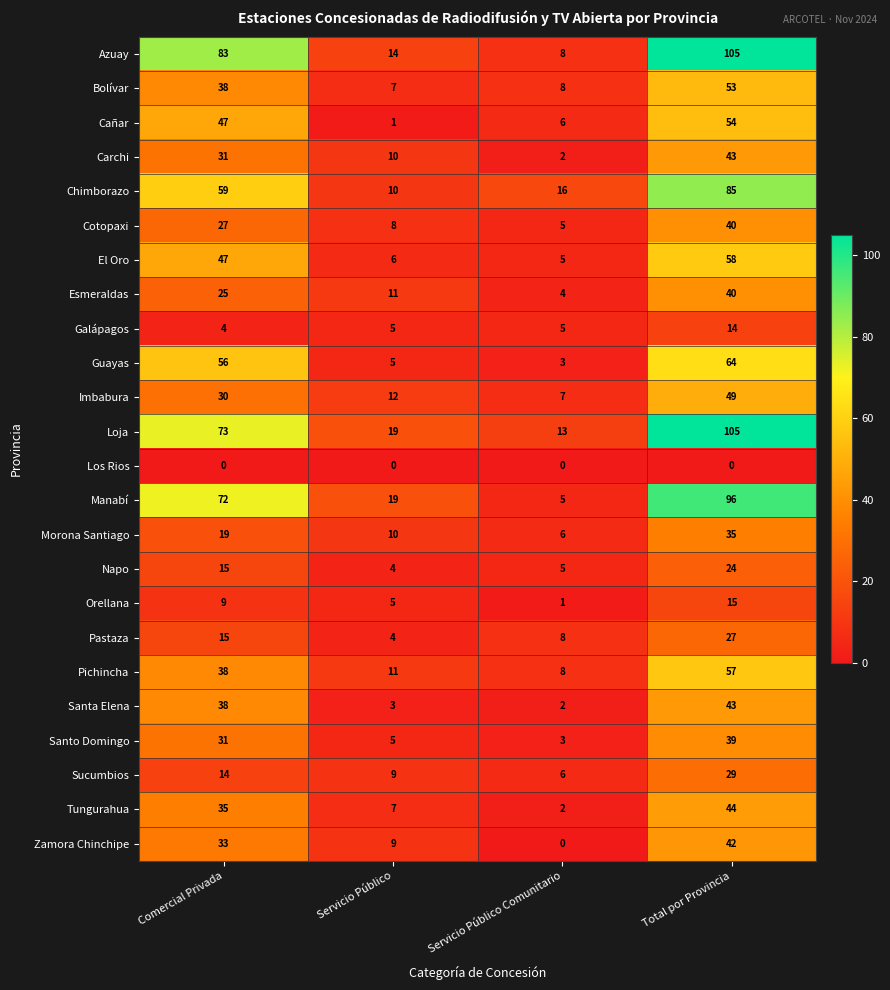

How many distinct data groups are displayed?

24